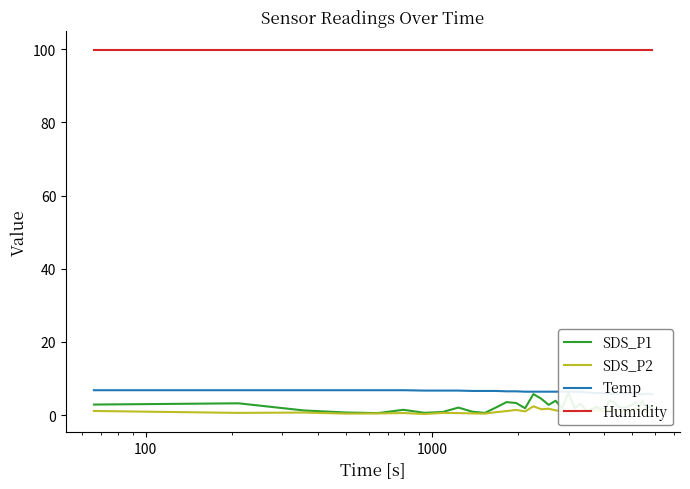

True or false: SDS_P2 and Humidity intersect in this chart.

False